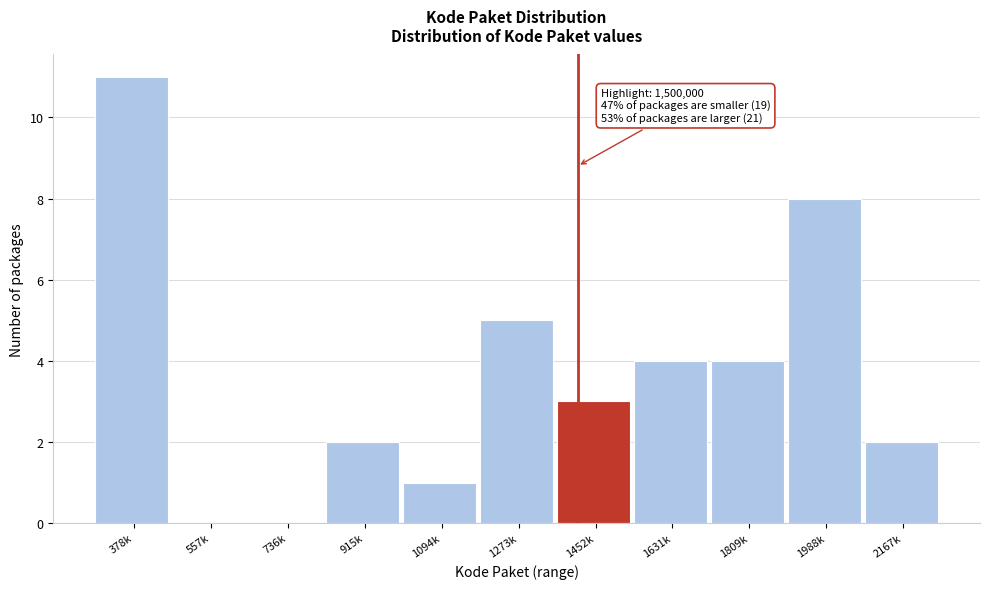

Reading right to left, transcribe all the data shown in this chart.

2167k=2	1988k=8	1809k=4	1631k=4	1452k=3	1273k=5	1094k=1	915k=2	736k=0	557k=0	378k=11